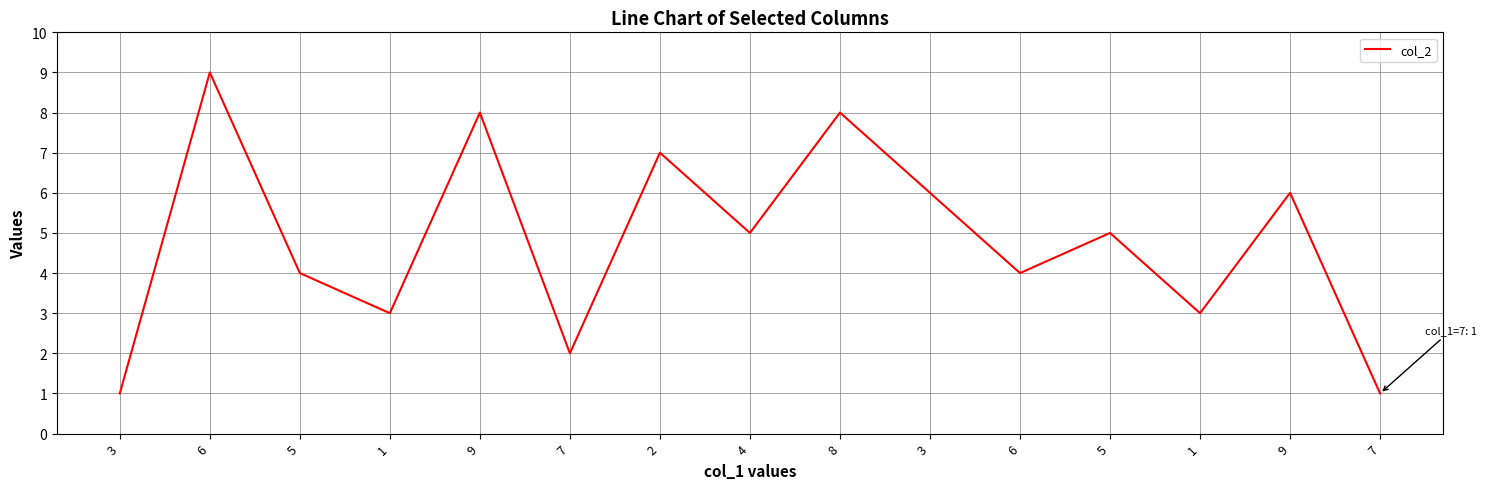

How many lines are shown in the chart?

1